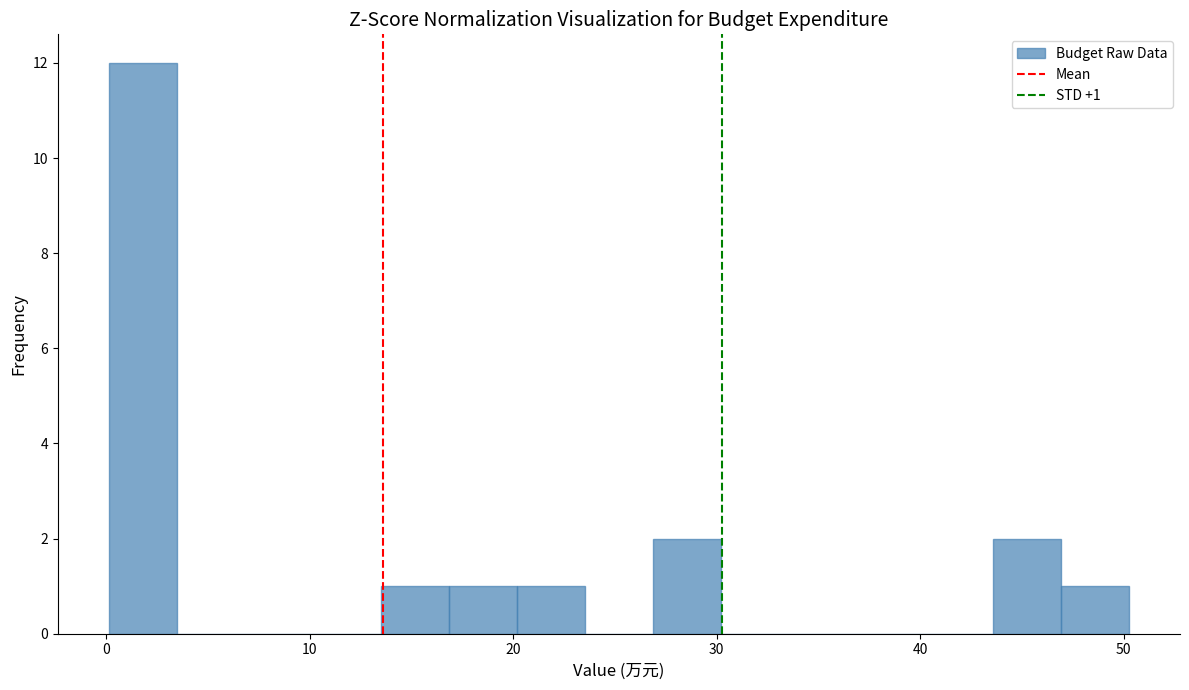

Around what value on the x-axis is the tallest bar? Give the approximate position of its centre, as read against the axis.

2